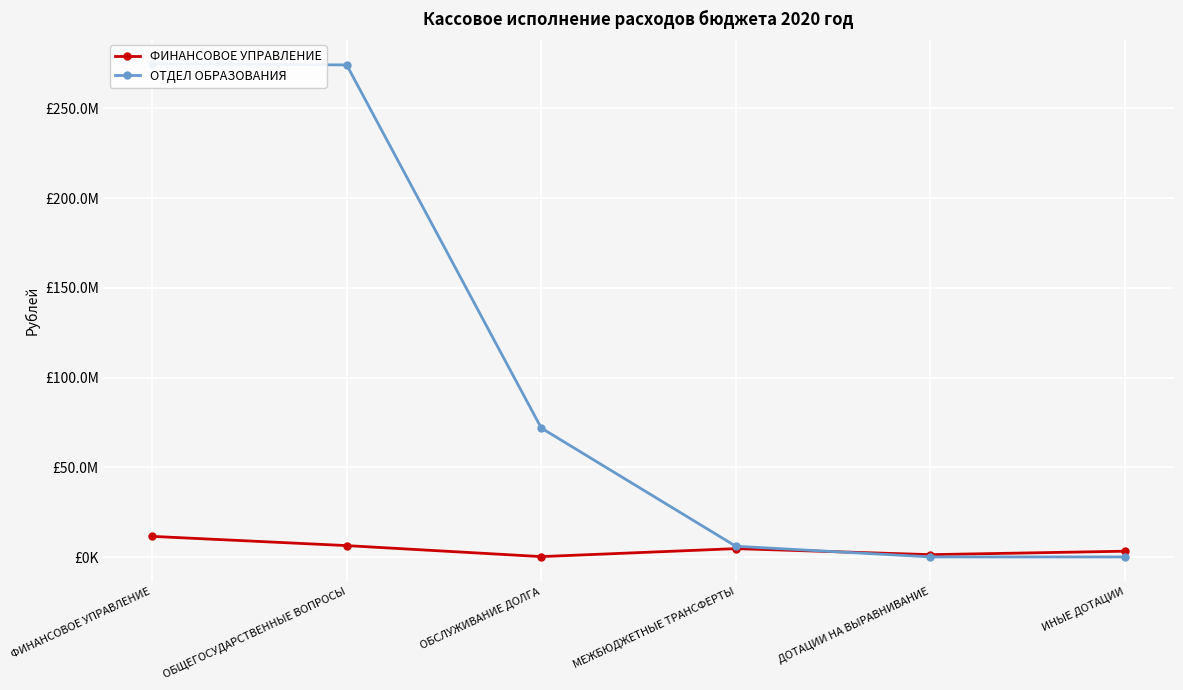

What is the difference between the second highest and second lowest values in the ФИНАНСОВОЕ УПРАВЛЕНИЕ series?

5046094.8